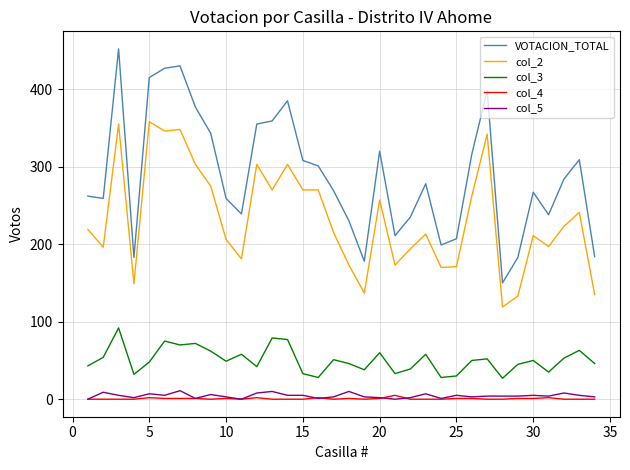

True or false: col_3 and col_4 cross at least once.

False